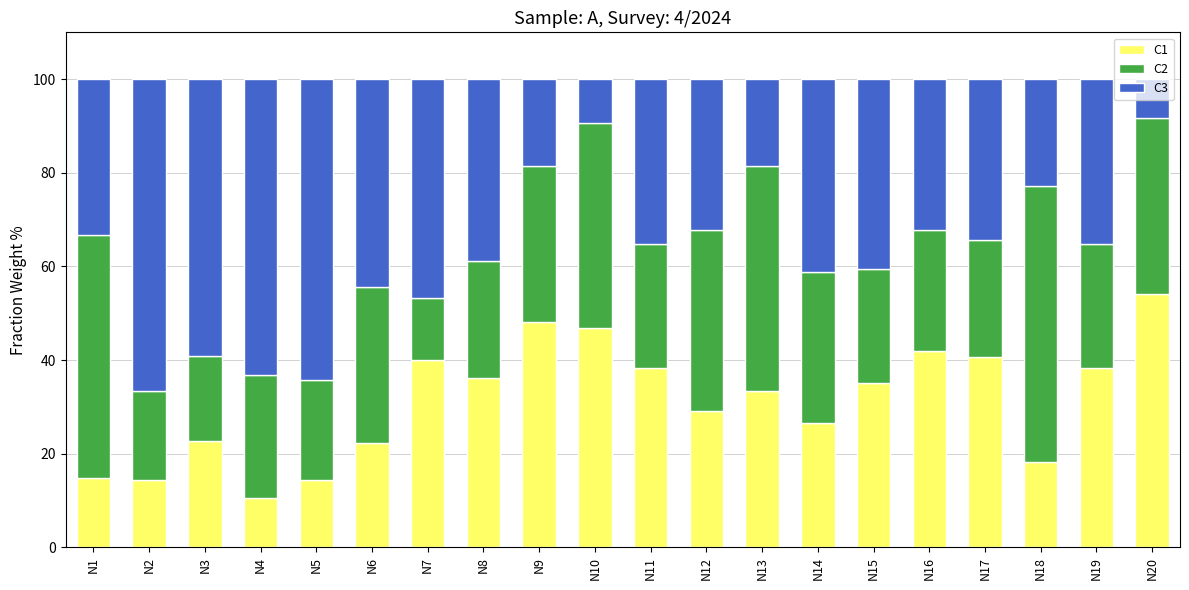

What is the average value of the C1 series?

31.3